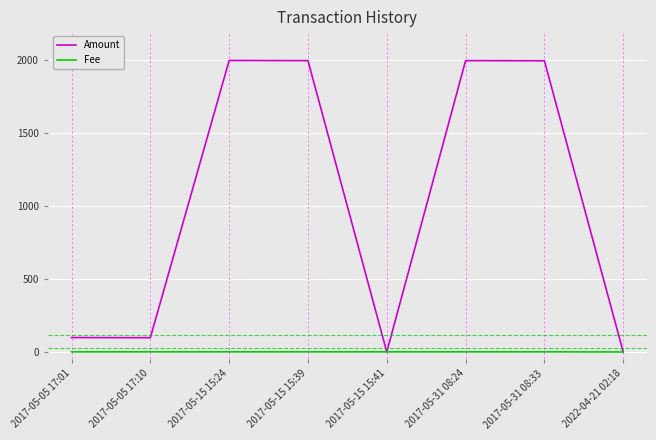

Between 2017-05-31 08:33 and 2022-04-21 02:18, which series saw the biggest shift?

Amount